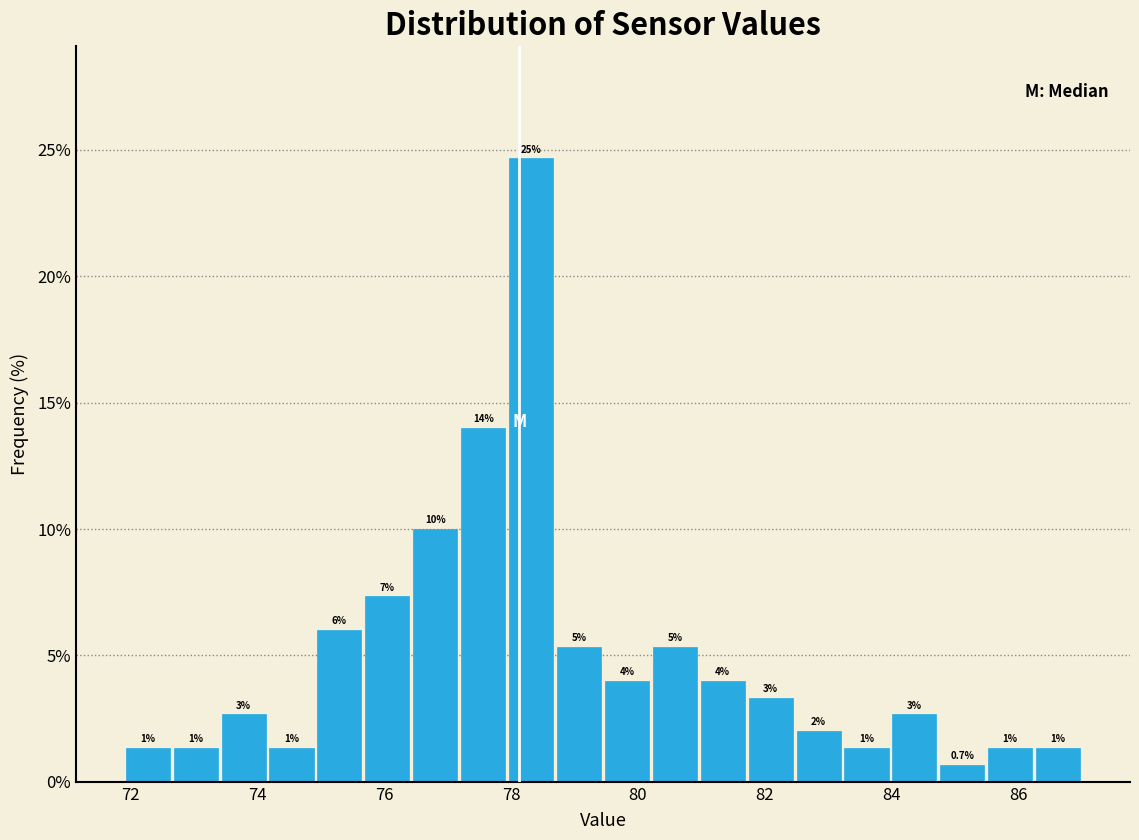

Read against the x-axis, roughly where is the centre of the tallest bar?

78.4